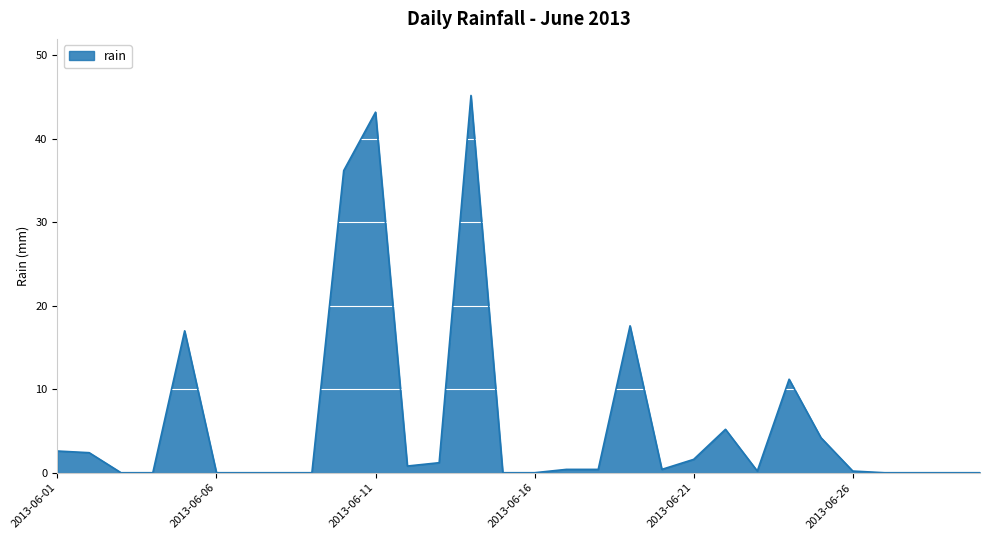

What is the difference between the maximum and minimum values?

45.2